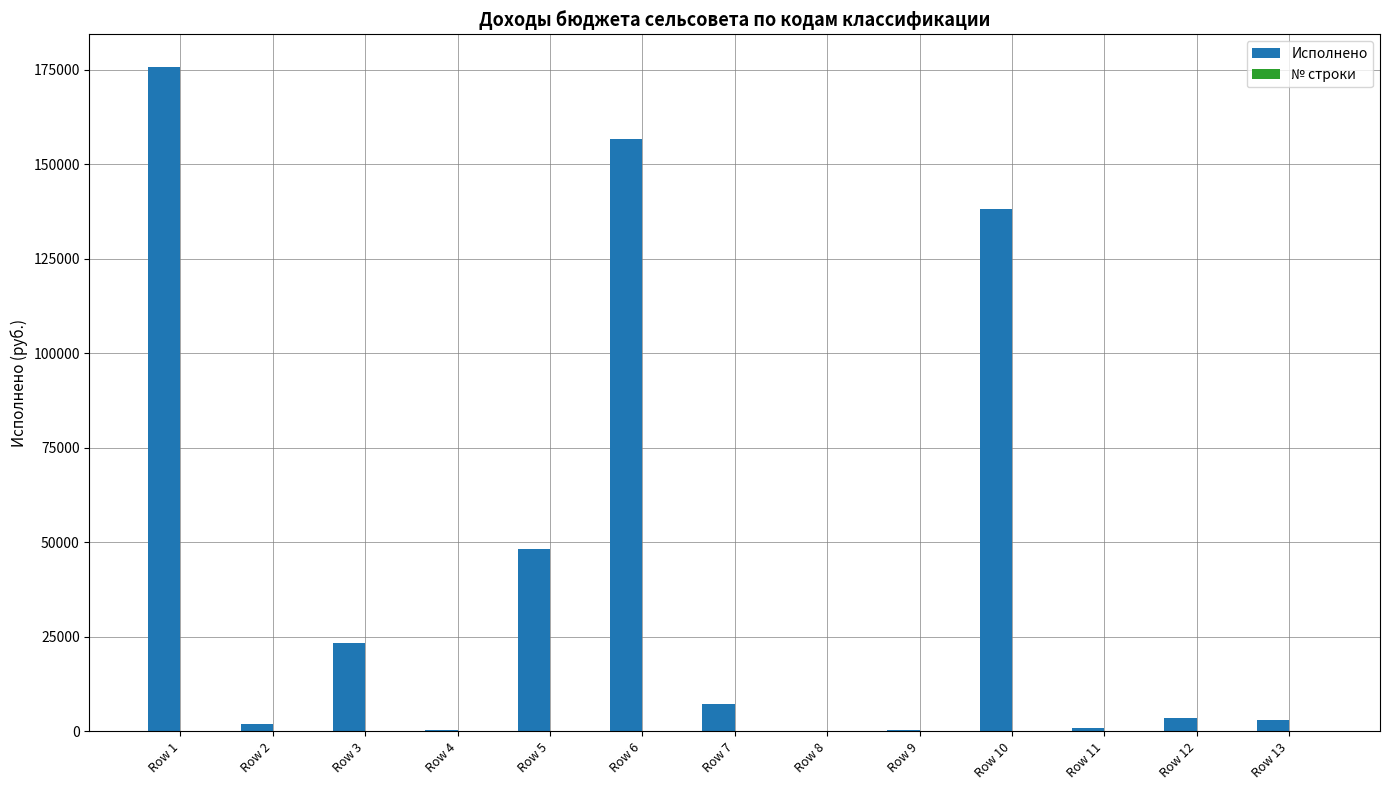

What is the spread (max minus min) of values at Row 10?

138308.7